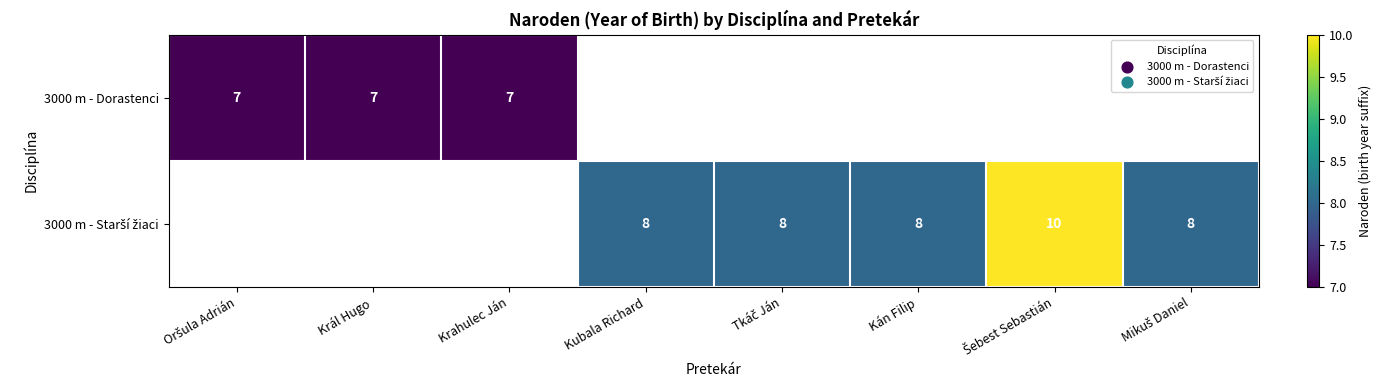

How many data points does each series have?

8